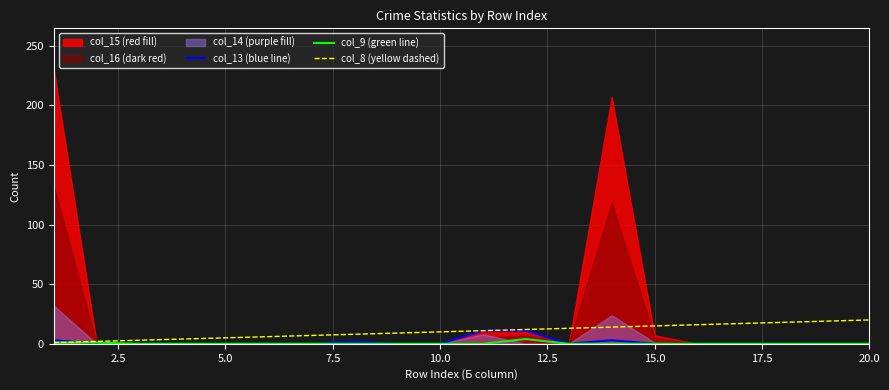

What is the sum of the col_13 (blue line) values at 10.0 and 0.0?

3